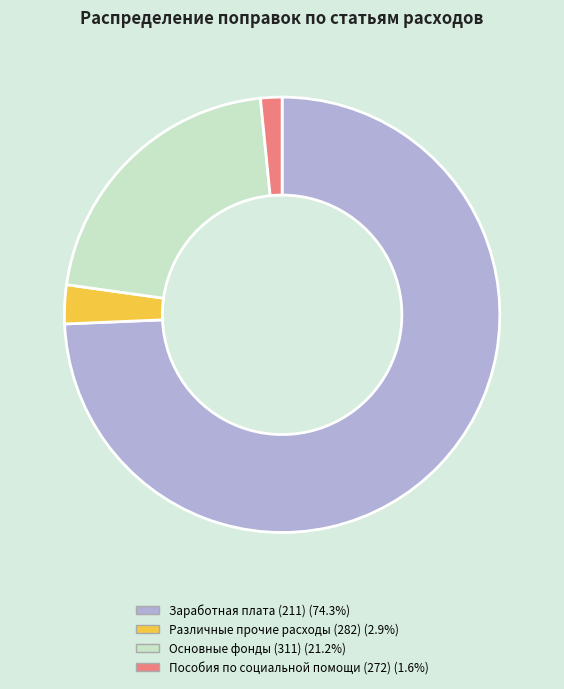

Is the sum of Основные фонды (311) (21.2%) and Заработная плата (211) (74.3%) greater than half?

Yes